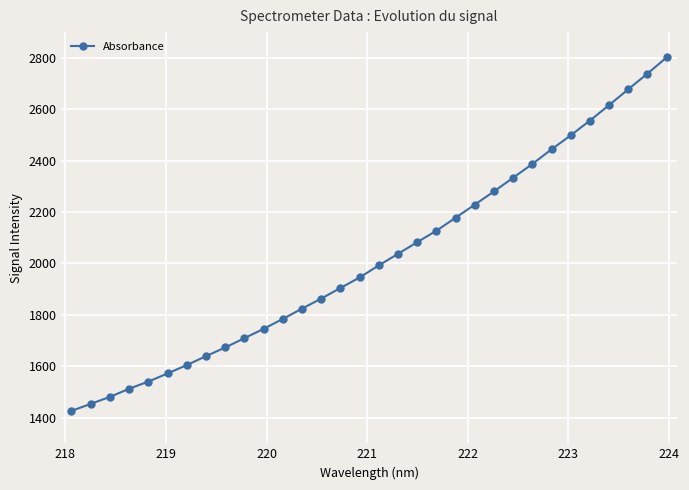

True or false: there are more than 2 points higher than both neighbors.

False